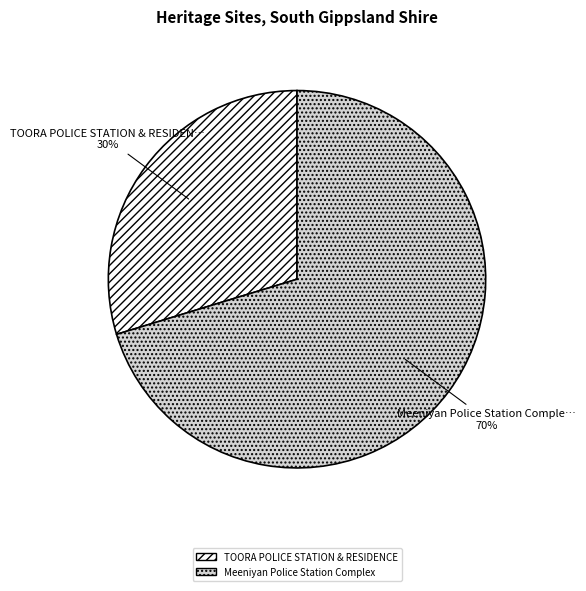

To the nearest percent, what is the combined percentage of Meeniyan Police Station Complex and TOORA POLICE STATION & RESIDENCE?

100%